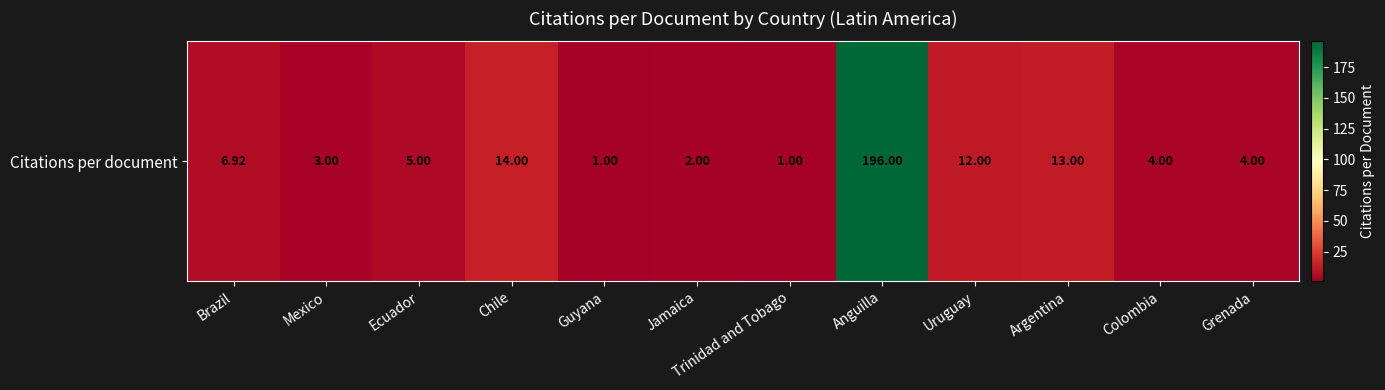

Between Grenada and Uruguay, which is larger?

Uruguay